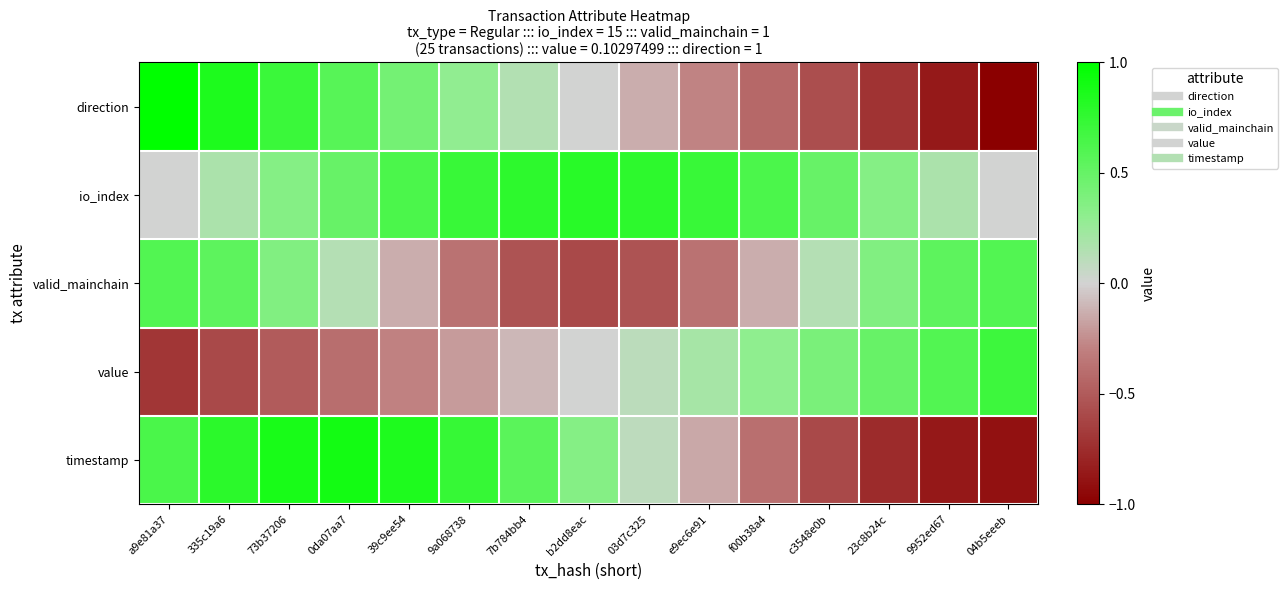

Reading right to left, what are all the values shown in this chart?

direction: 04b5eeeb=-1.0	9952ed67=-0.9	23c8b24c=-0.7	c3548e0b=-0.6	f00b38a4=-0.4	e9ec6e91=-0.3	03d7c325=-0.1	b2dd8eac=0.0	7b784bb4=0.1	9a068738=0.3	39c9ee54=0.4	0da07aa7=0.6	73b37206=0.7	335c19a6=0.9	a9e81a37=1.0
io_index: 04b5eeeb=0.0	9952ed67=0.2	23c8b24c=0.3	c3548e0b=0.5	f00b38a4=0.6	e9ec6e91=0.7	03d7c325=0.8	b2dd8eac=0.8	7b784bb4=0.8	9a068738=0.7	39c9ee54=0.6	0da07aa7=0.5	73b37206=0.3	335c19a6=0.2	a9e81a37=0.0
valid_mainchain: 04b5eeeb=0.6	9952ed67=0.5	23c8b24c=0.4	c3548e0b=0.1	f00b38a4=-0.1	e9ec6e91=-0.4	03d7c325=-0.5	b2dd8eac=-0.6	7b784bb4=-0.5	9a068738=-0.4	39c9ee54=-0.1	0da07aa7=0.1	73b37206=0.4	335c19a6=0.5	a9e81a37=0.6
value: 04b5eeeb=0.7	9952ed67=0.6	23c8b24c=0.5	c3548e0b=0.4	f00b38a4=0.3	e9ec6e91=0.2	03d7c325=0.1	b2dd8eac=0.0	7b784bb4=-0.1	9a068738=-0.2	39c9ee54=-0.3	0da07aa7=-0.4	73b37206=-0.5	335c19a6=-0.6	a9e81a37=-0.7
timestamp: 04b5eeeb=-0.9	9952ed67=-0.9	23c8b24c=-0.8	c3548e0b=-0.6	f00b38a4=-0.4	e9ec6e91=-0.2	03d7c325=0.1	b2dd8eac=0.3	7b784bb4=0.6	9a068738=0.7	39c9ee54=0.8	0da07aa7=0.9	73b37206=0.9	335c19a6=0.8	a9e81a37=0.6